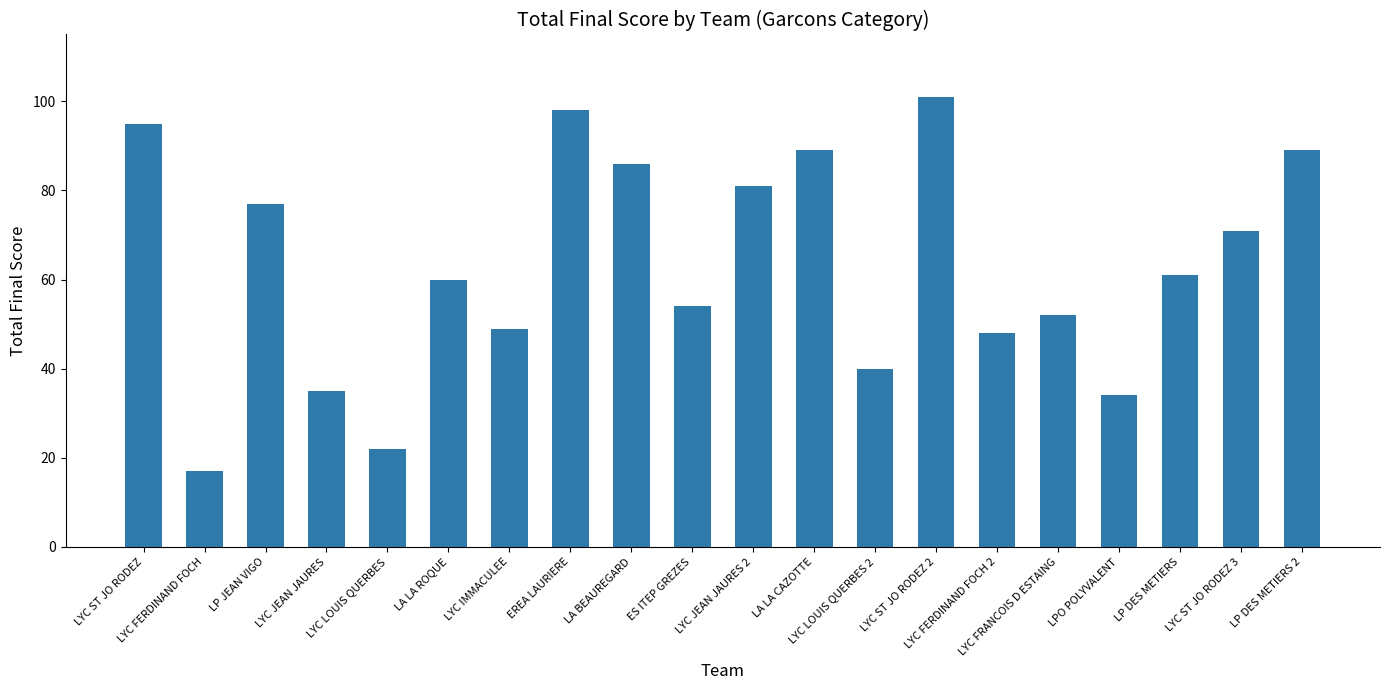

What is the difference between the values at ES ITEP GREZES and LP JEAN VIGO?

23